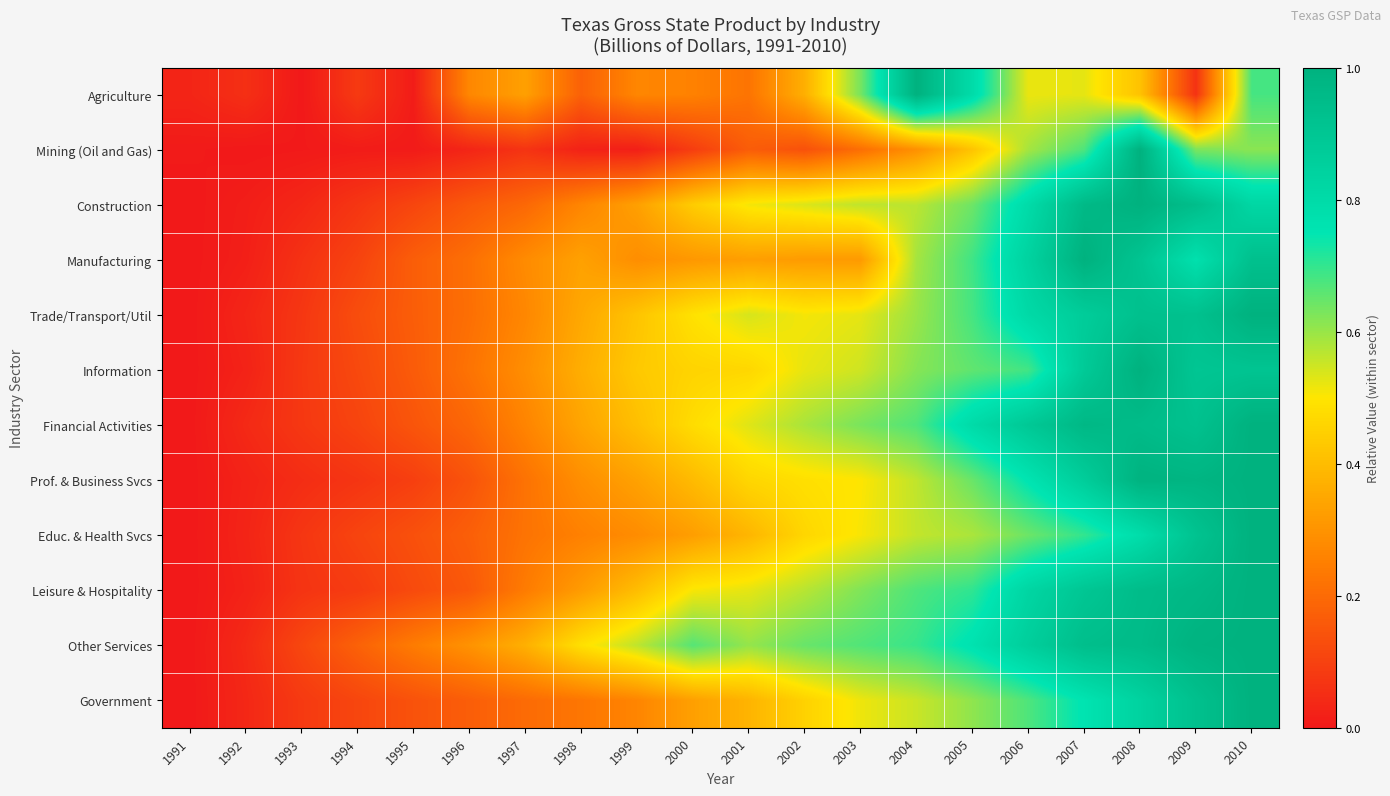

What is the greatest value displayed?

1.0